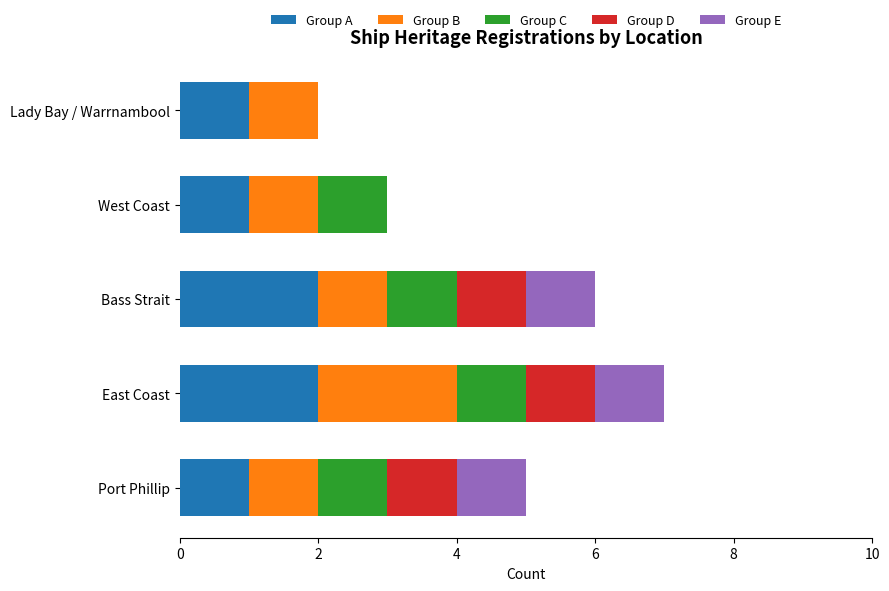

What is the sum of all Group A values?

7